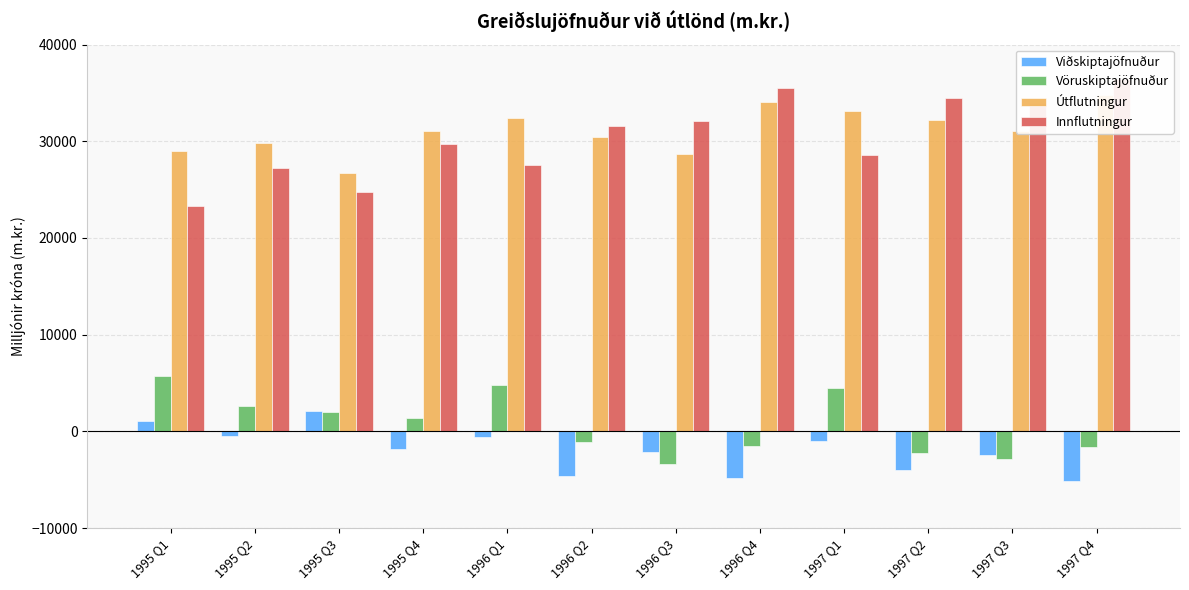

Which series changed the most between 1996 Q2 and 1997 Q3?

Innflutningur